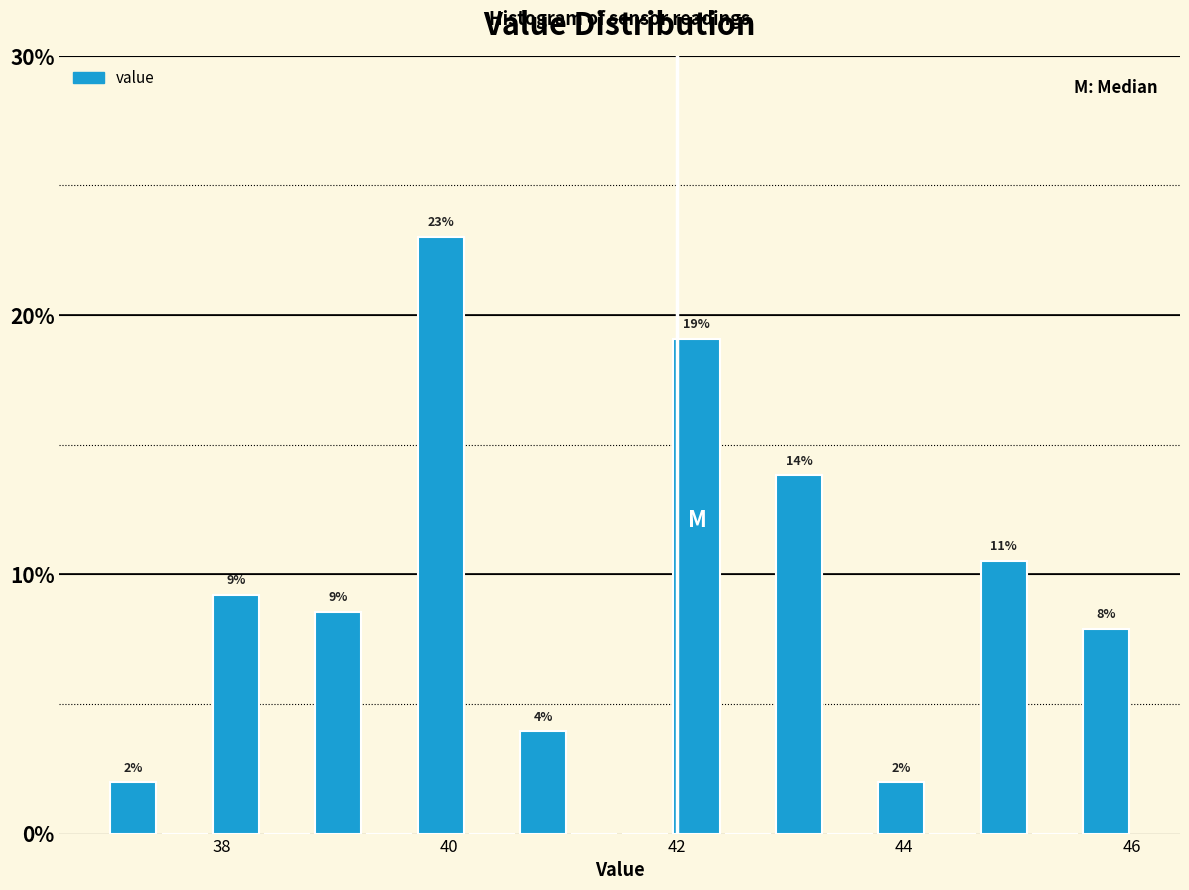

Around what value on the x-axis is the tallest bar? Give the approximate position of its centre, as read against the axis.

40.0